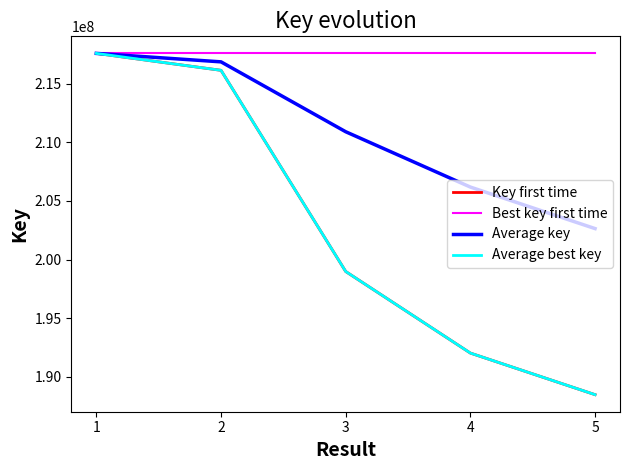

Is this an area chart (filled region under the line)?

No